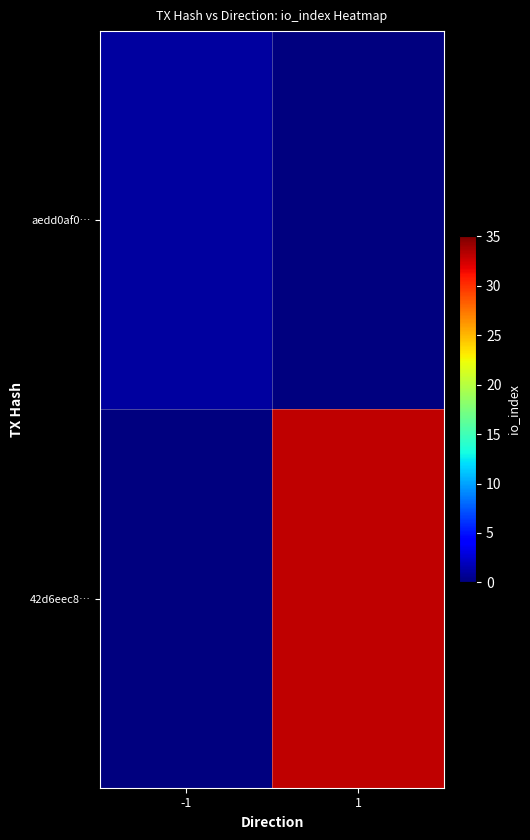

At how many categories does at least one series exceed 11?

1